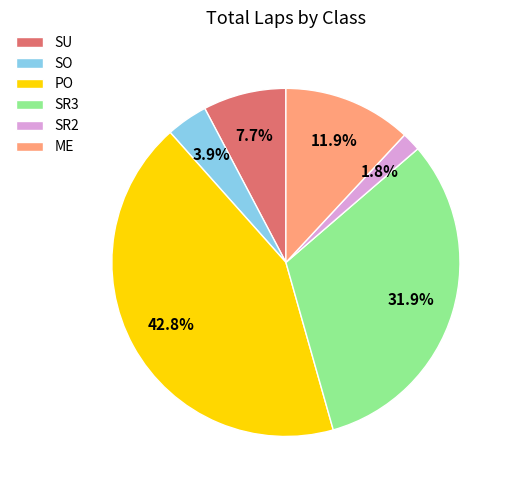

Between PO and SU, which is larger?

PO